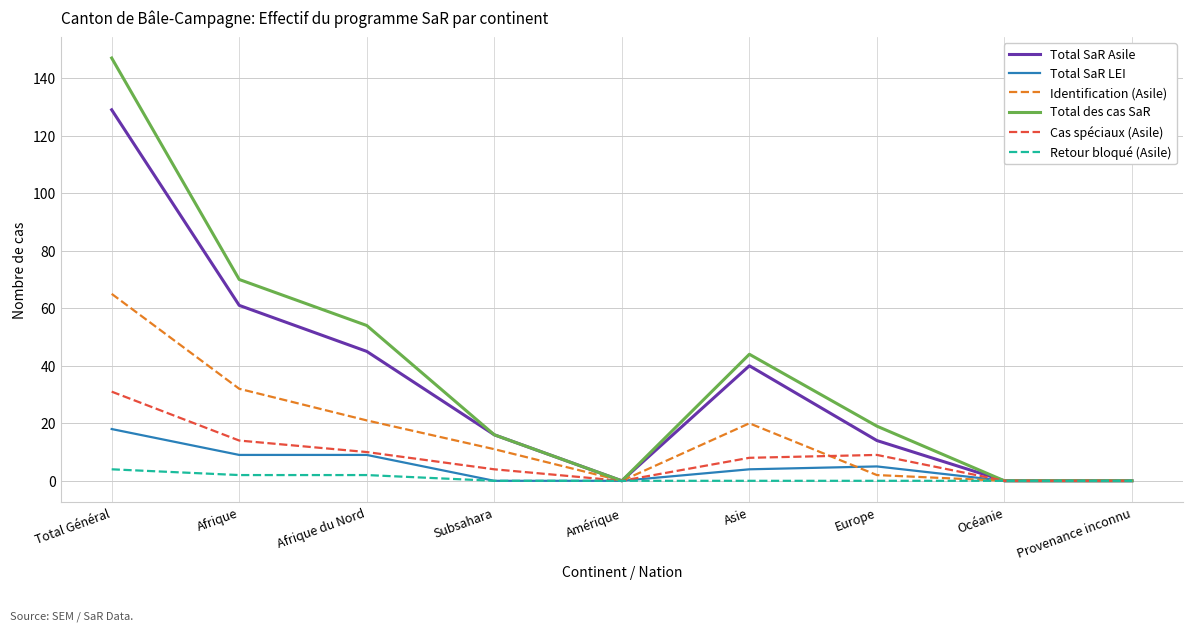

True or false: Identification (Asile) has a value of 0 at Provenance inconnu.

True